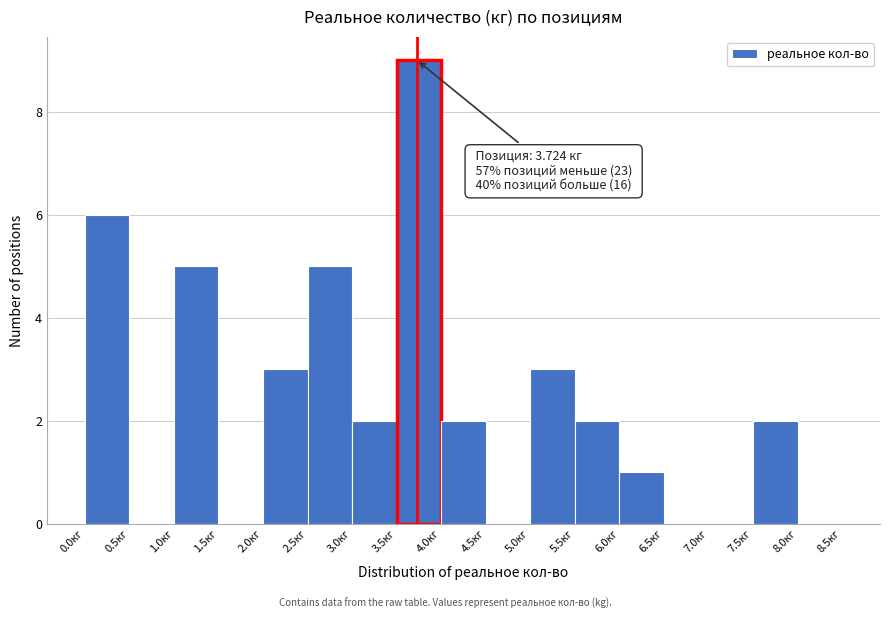

Which range on the x-axis has the tallest bar?

3.5 to 4.0